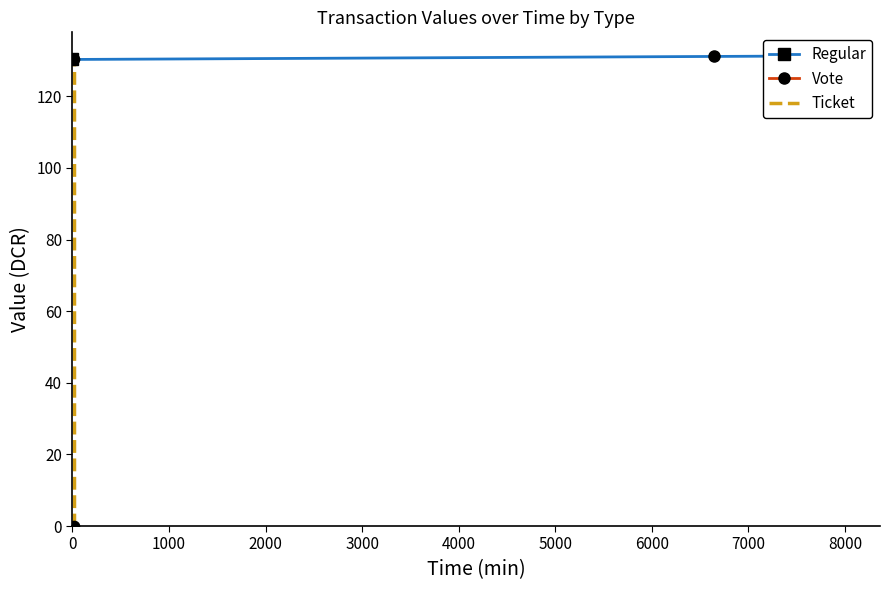

What is the range of Y values (max minus min)?

130.3